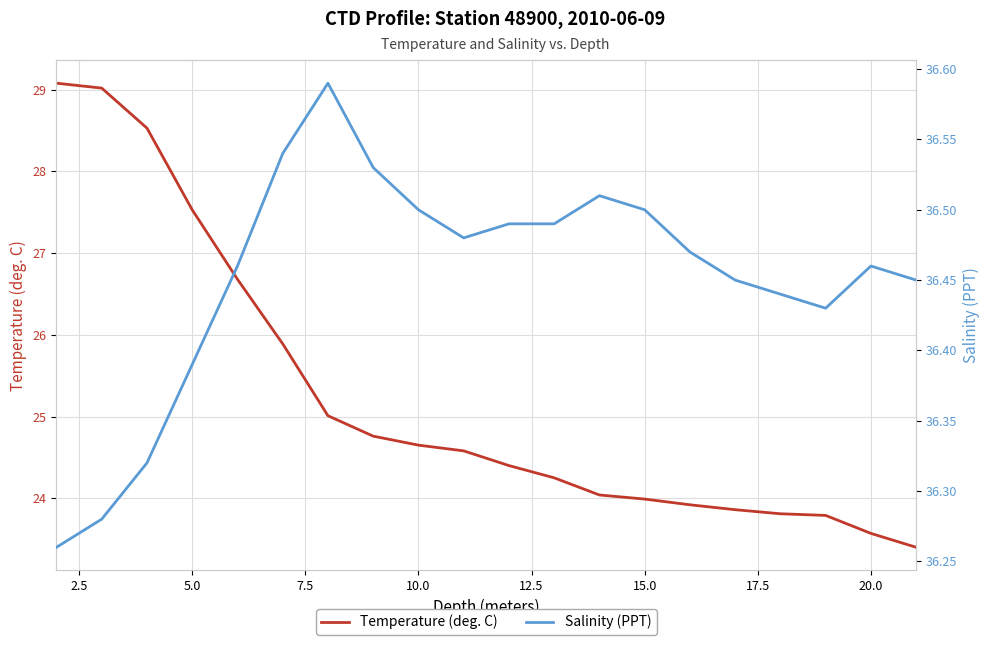

What is the maximum value shown in the chart?

36.6